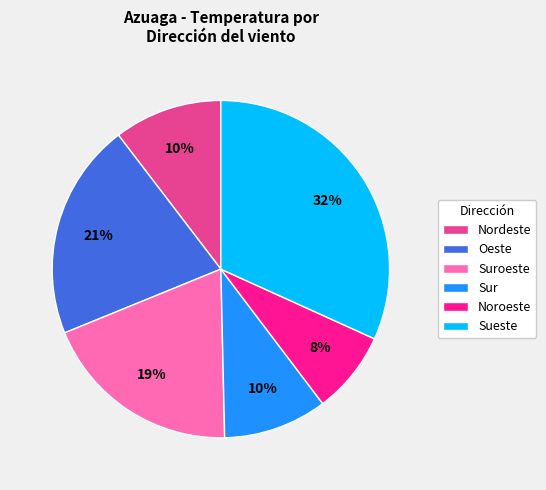

What is the smallest slice in the pie chart?

Noroeste